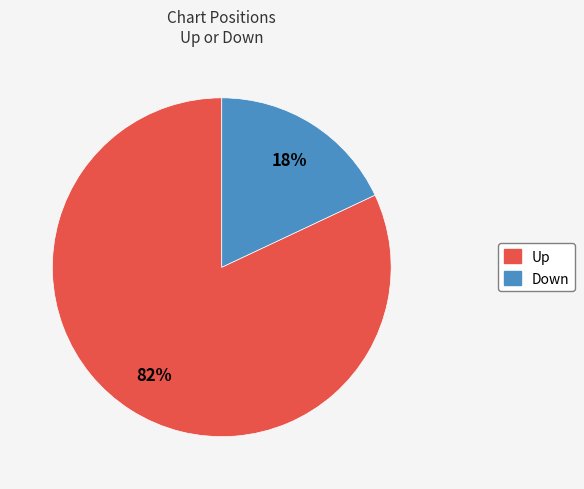

To the nearest percent, what is the average slice percentage?

50%